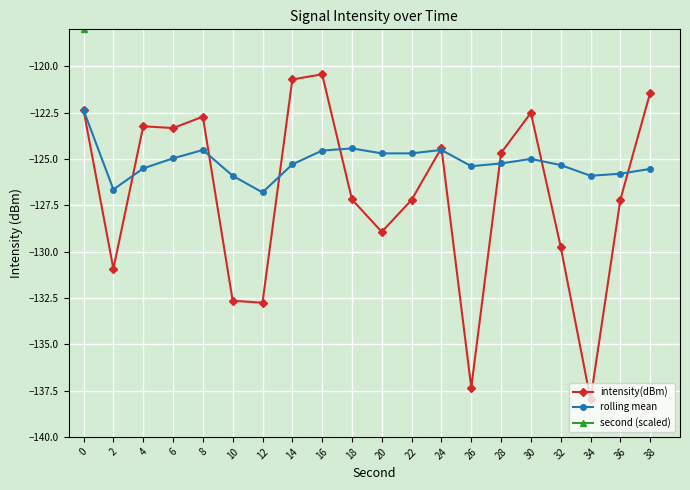

What is the difference between the maximum and minimum values in the intensity(dBm) series?

17.6